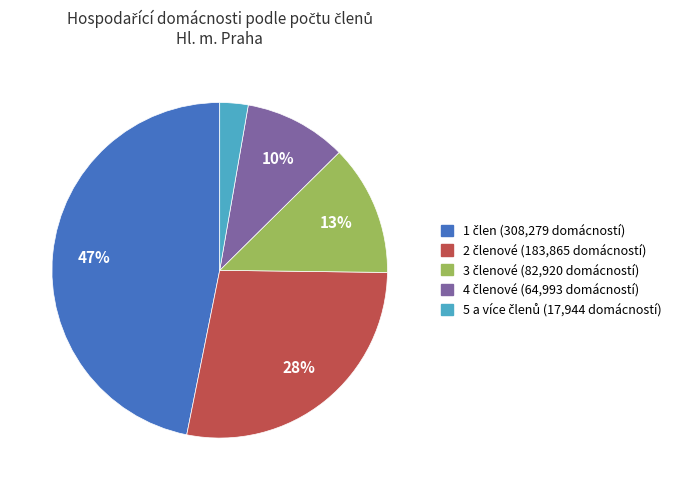

Is there any slice that represents more than half of the pie?

No